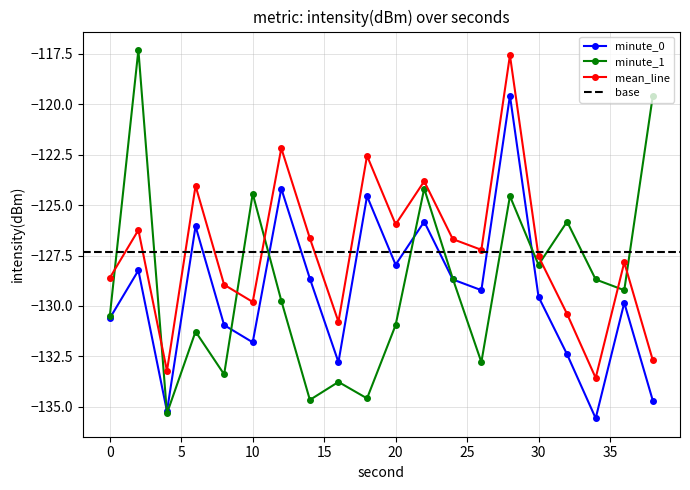

What is the change in value from 14 to 32?

-3.8